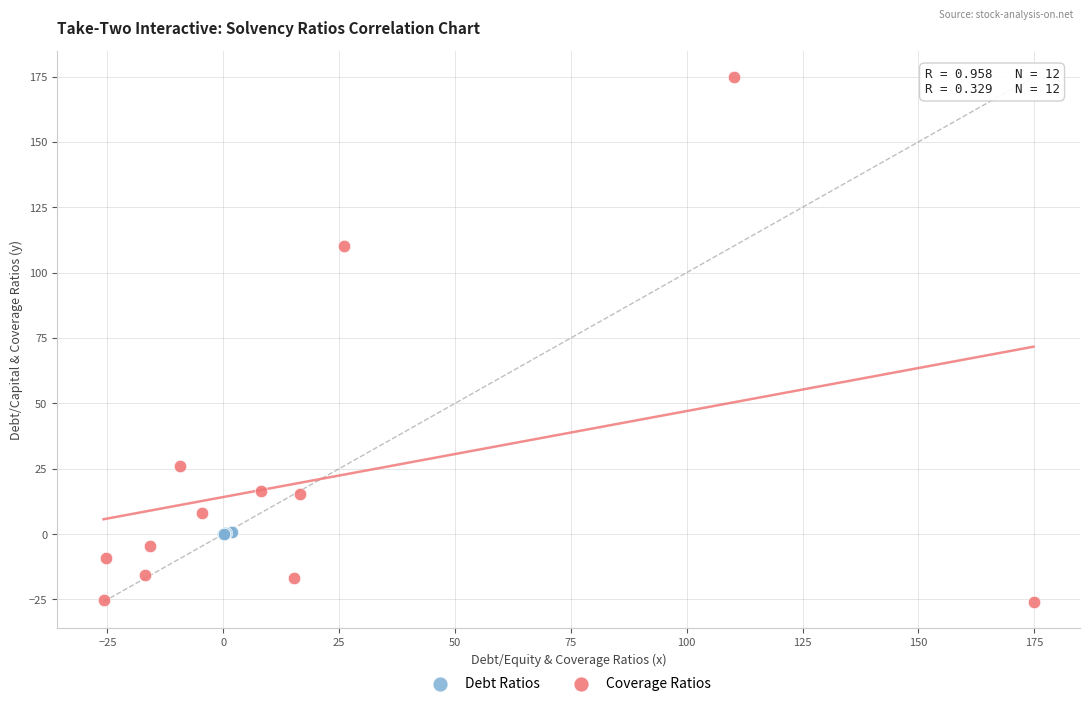

Which series has the largest Y range (max minus min)?

Coverage Ratios